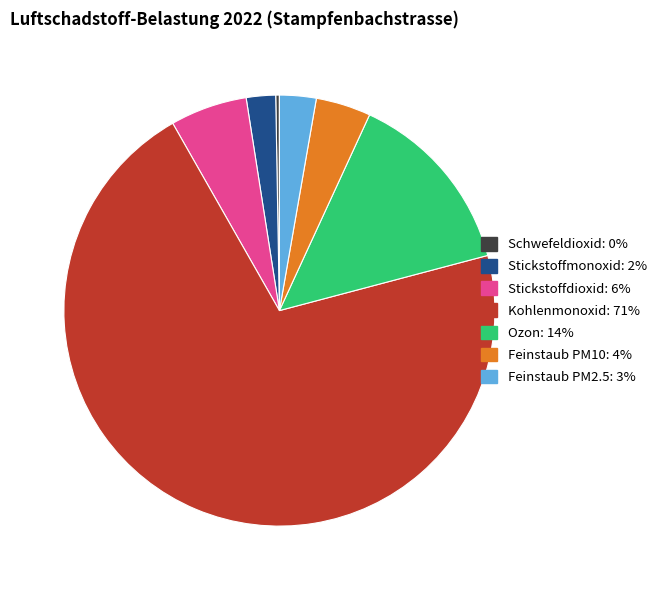

Between Stickstoffdioxid and Ozon, which is larger?

Ozon